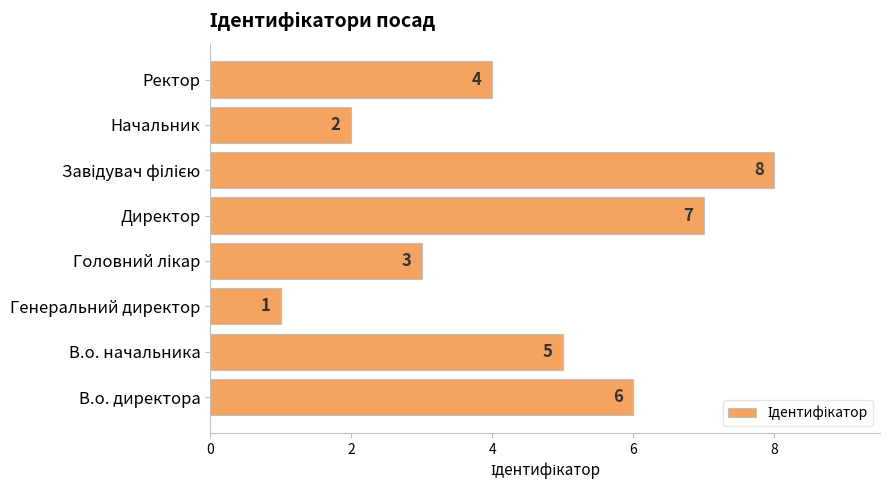

Reading bottom to top, transcribe all the data shown in this chart.

6	5	1	3	7	8	2	4